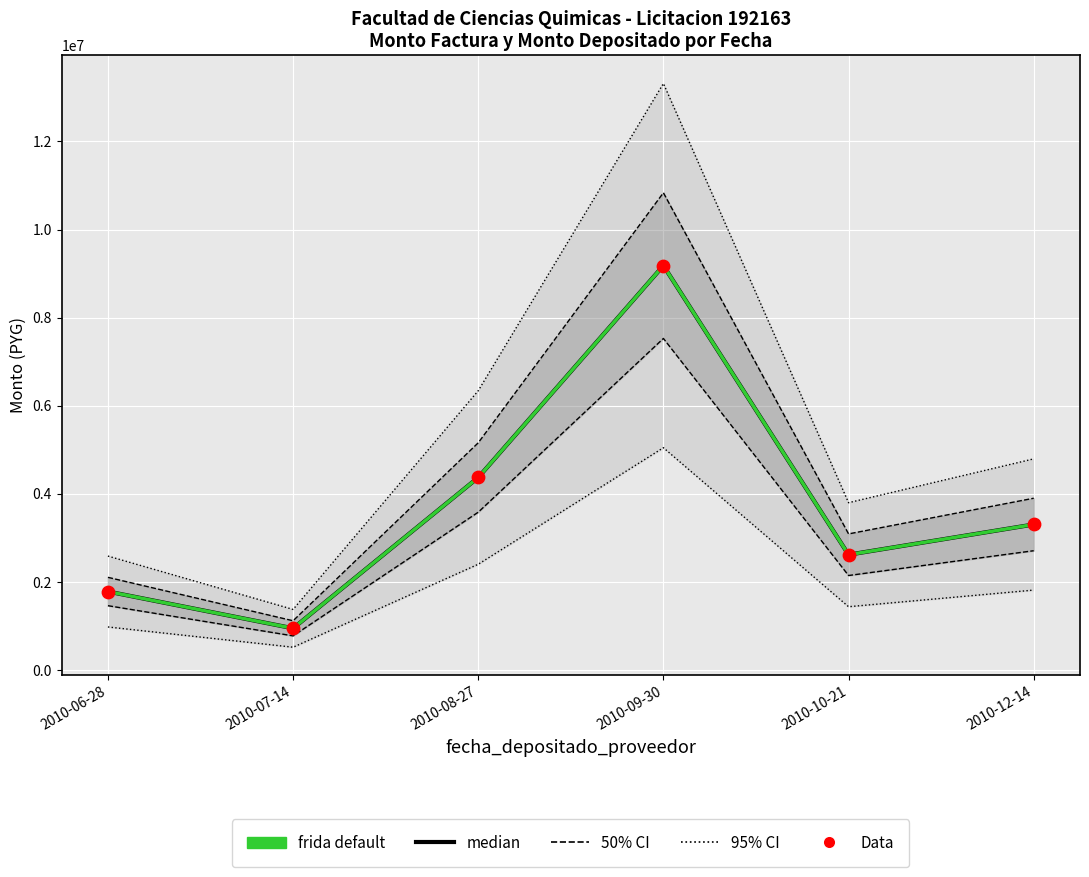

Which series contains the highest Y value?

frida default